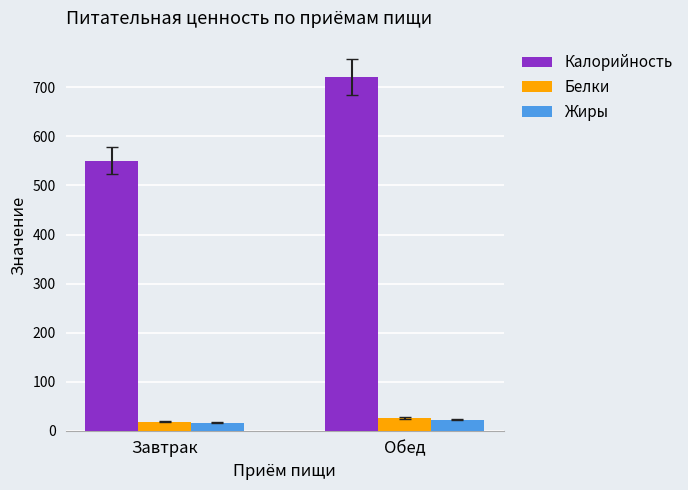

What is the difference between the maximum and minimum values in the Калорийность series?

170.8